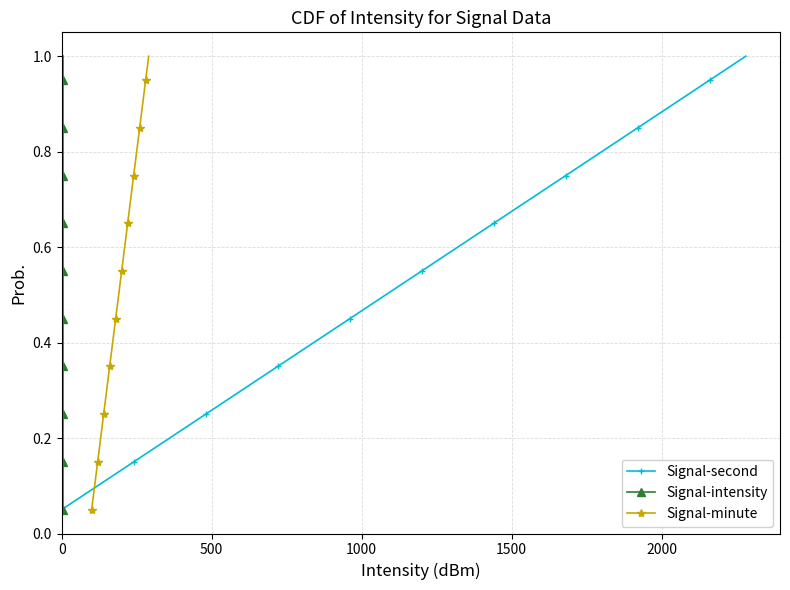

Which series changed the most between 1000 and 12?

Signal-second